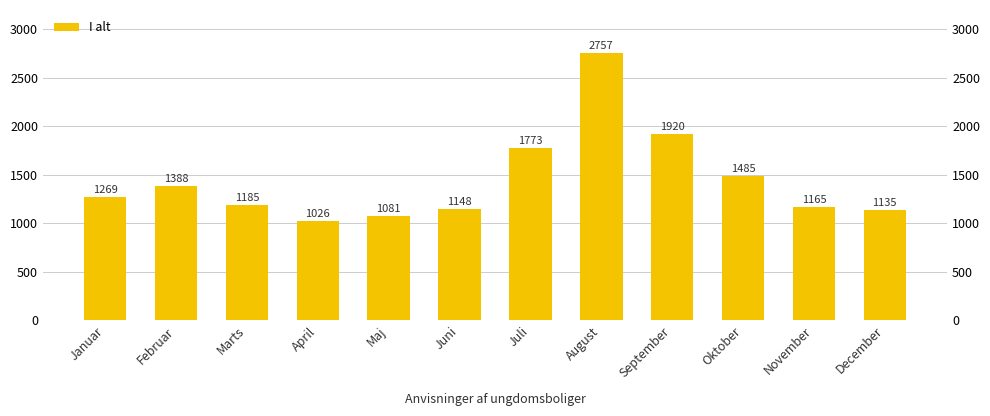

What is the smallest value displayed?

1026